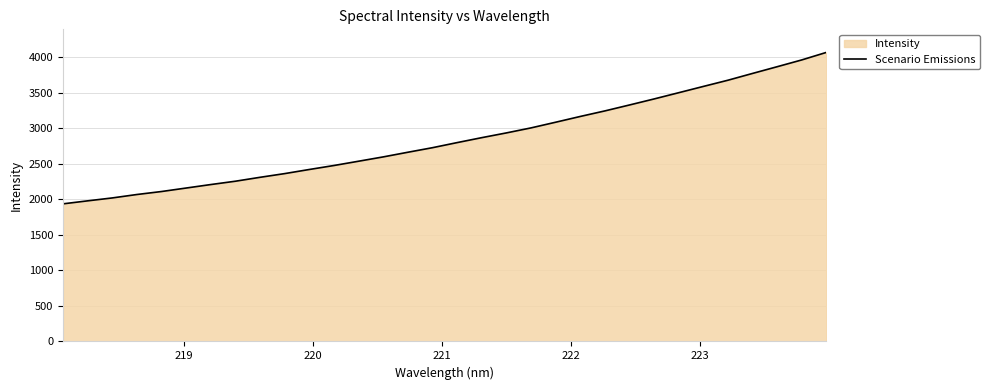

What is the smallest value displayed?

1934.9